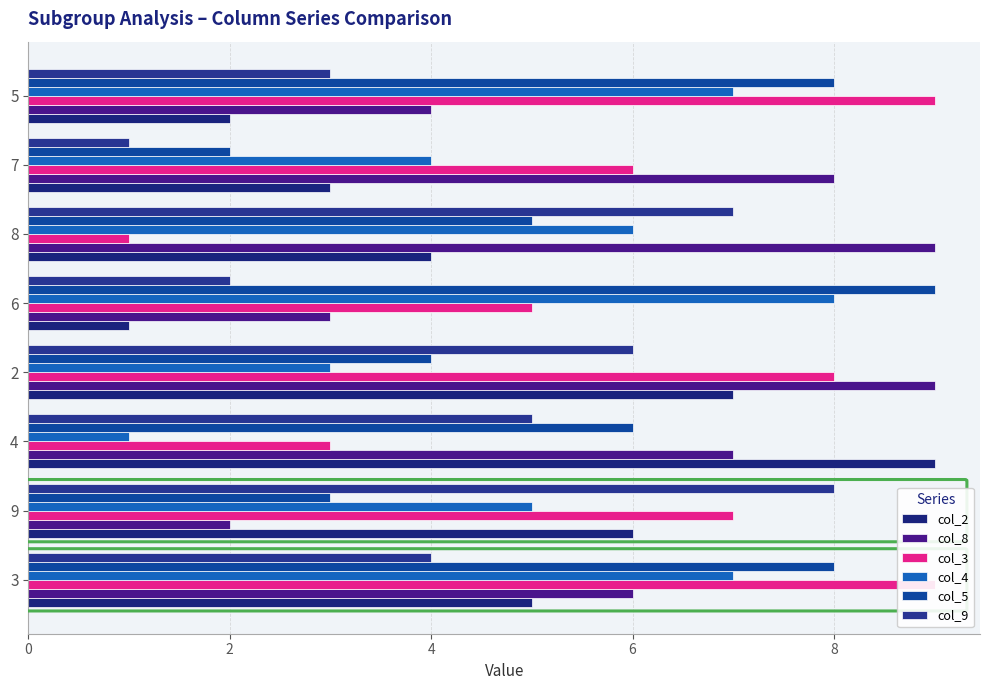

What is the sum of all col_4 values?

41